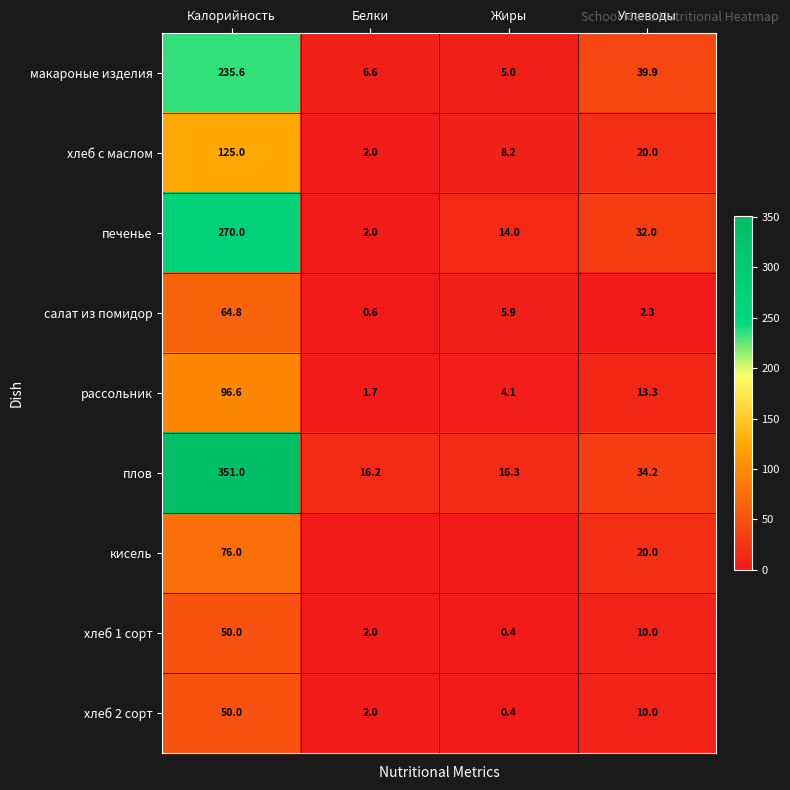

Rank the categories by плов value from highest to lowest.

Калорийность, Углеводы, Жиры, Белки